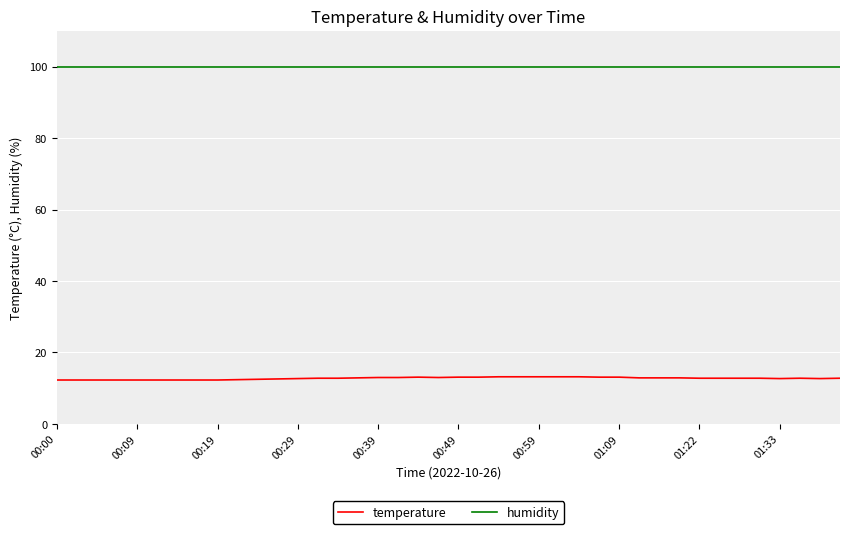

List the series in order of their peak value, highest first.

humidity, temperature